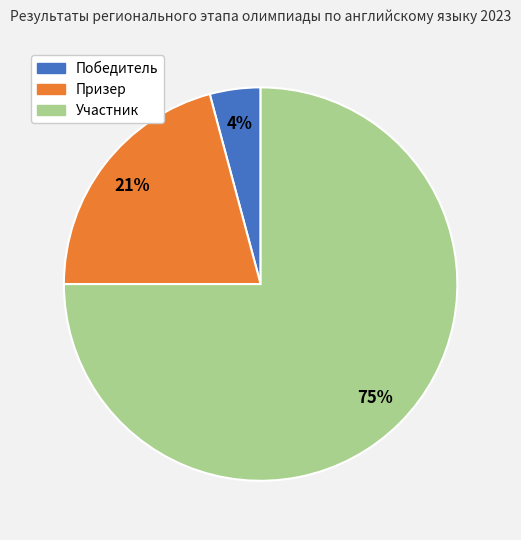

True or false: Призер accounts for 35% of the total.

False